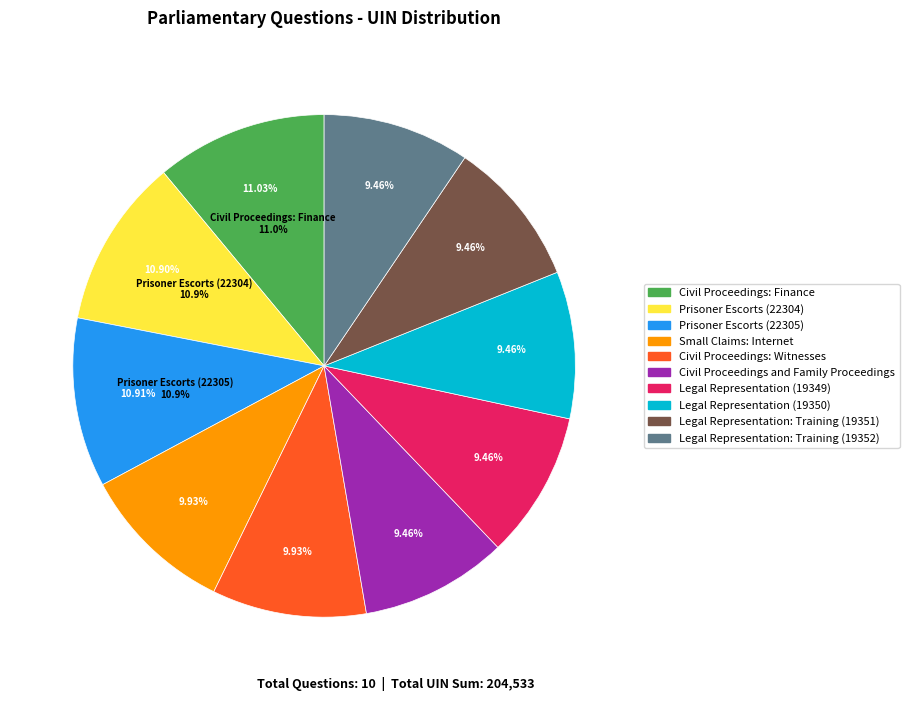

Which has a higher value, Legal Representation: Training (19352) or Prisoner Escorts (22304)?

Prisoner Escorts (22304)